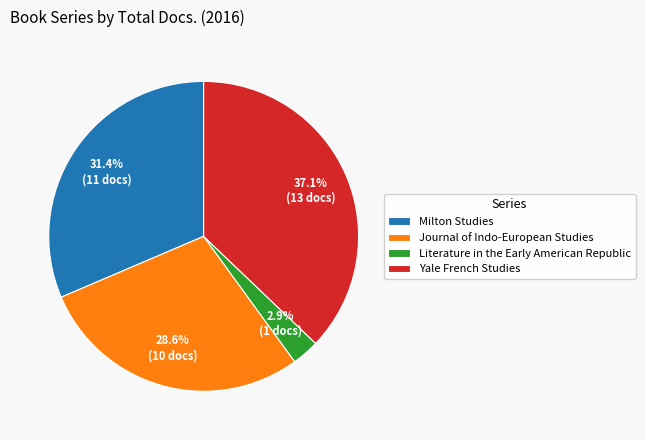

How many slices are in this pie chart?

4